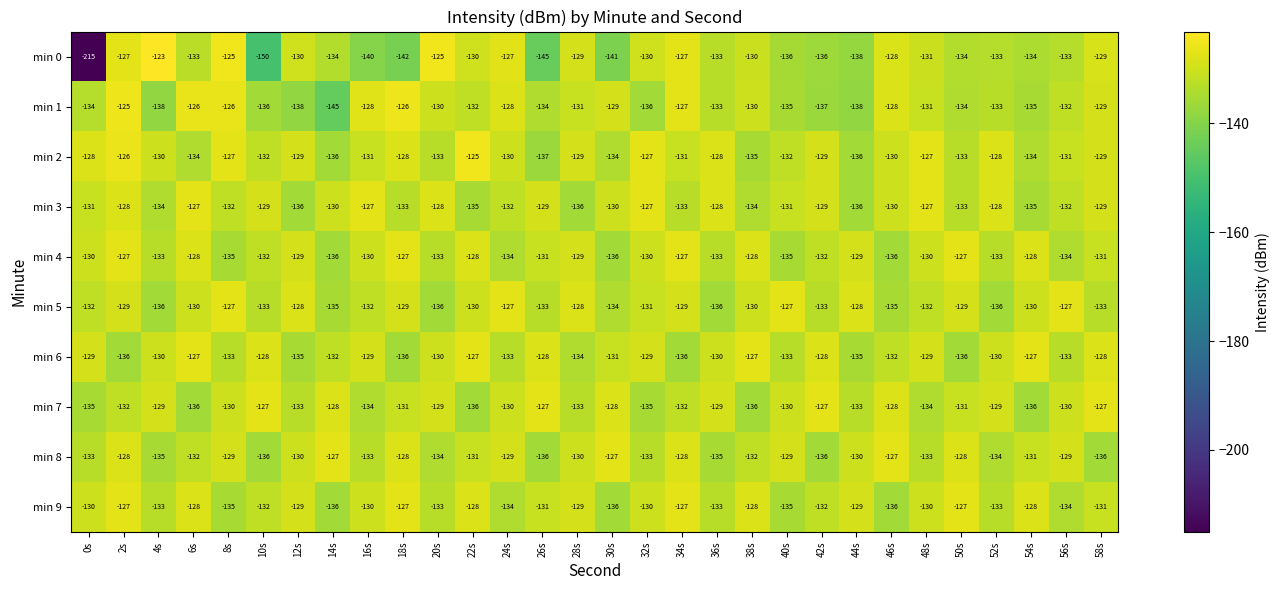

True or false: min 9 has a value of -127 at 18s.

True